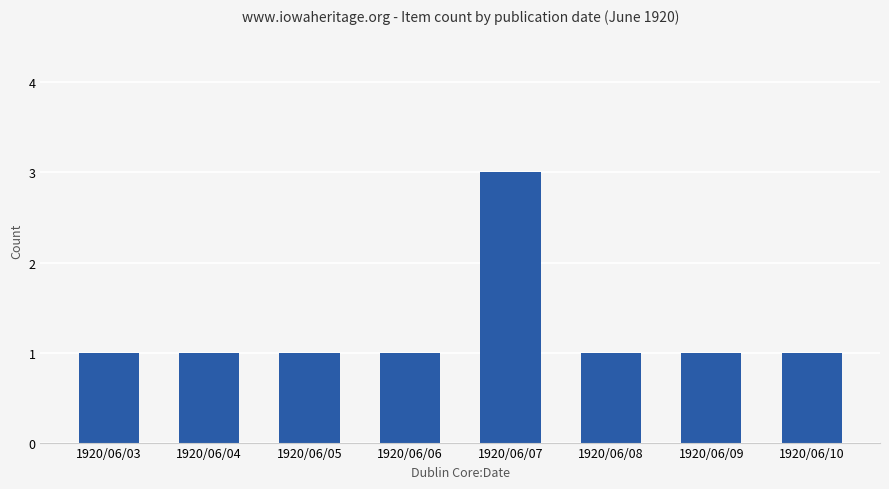

True or false: the data shows 1 at 1920/06/06.

True